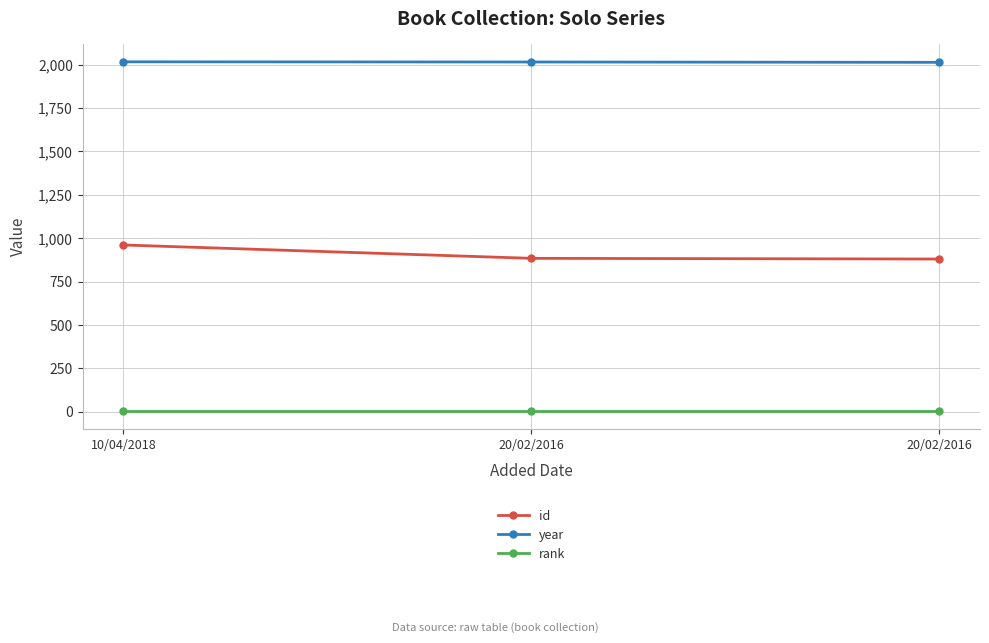

What are all the series names shown in the legend?

id, year, rank